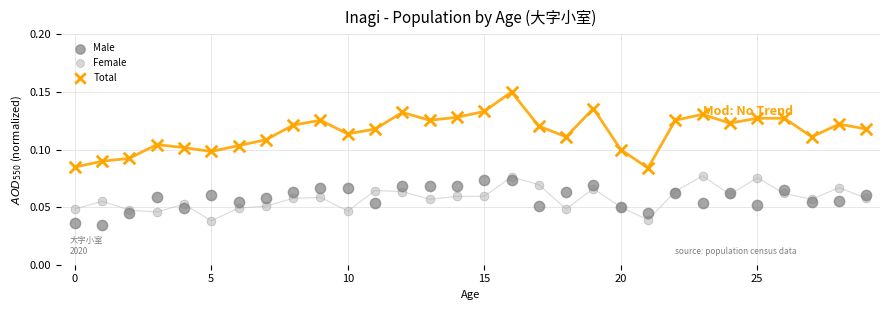

Which series reaches the maximum Y coordinate?

Total